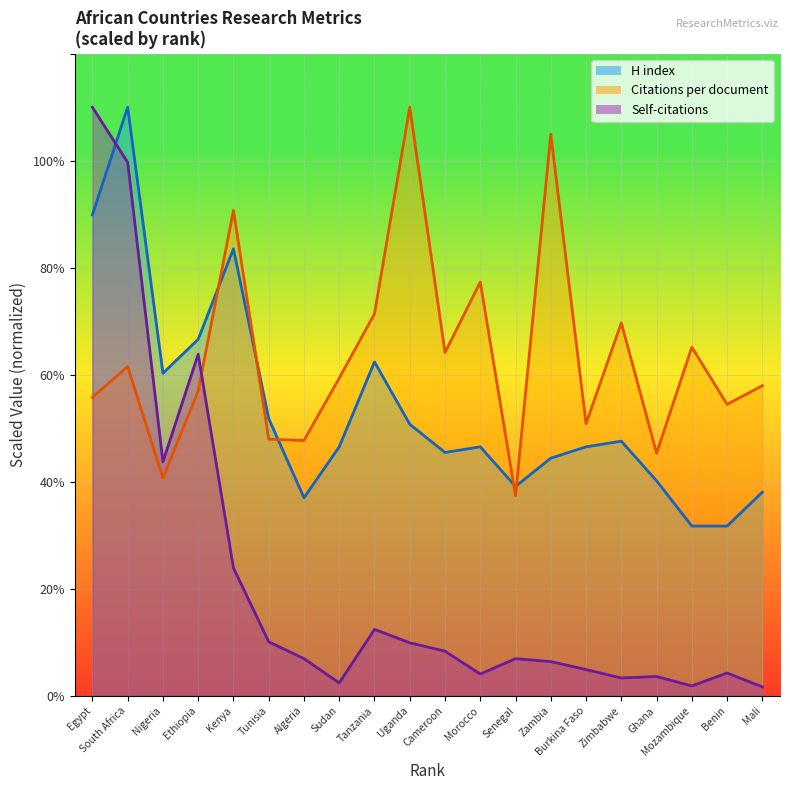

Which category has the lowest value in the H index (line) series?

Mozambique